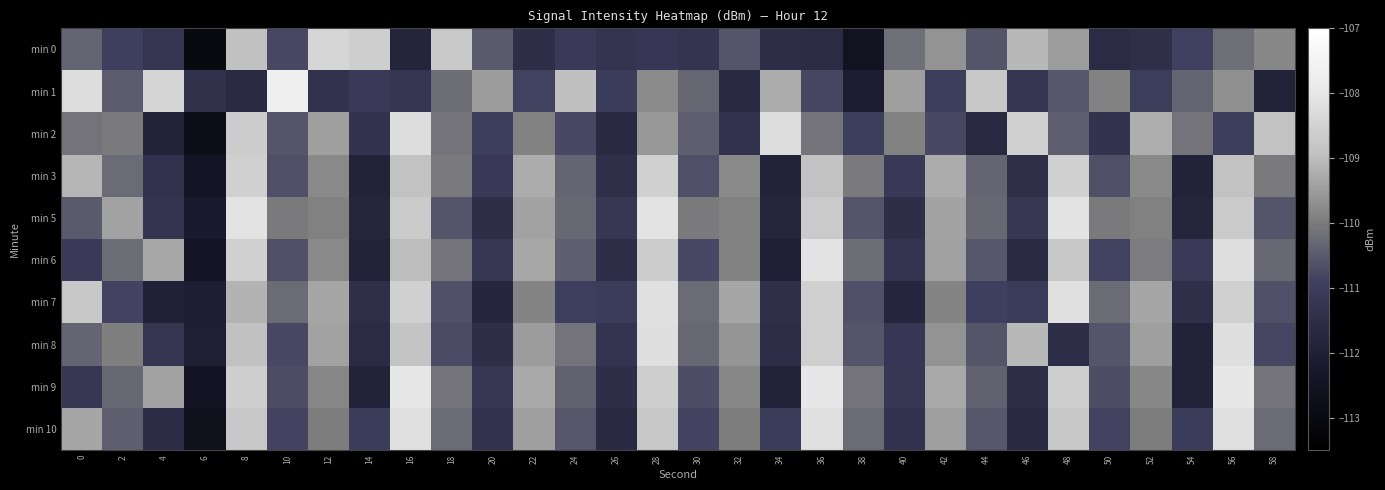

Reading left to right, transcribe all the data shown in this chart.

min 0: 0=-110.3	2=-110.9	4=-111.3	6=-113.0	8=-108.9	10=-110.8	12=-108.4	14=-108.6	16=-111.8	18=-108.7	20=-110.5	22=-111.5	24=-111.1	26=-111.3	28=-111.2	30=-111.3	32=-110.6	34=-111.5	36=-111.6	38=-112.6	40=-110.2	42=-109.6	44=-110.6	46=-109.1	48=-109.5	50=-111.6	52=-111.5	54=-110.9	56=-110.2	58=-109.8
min 1: 0=-108.2	2=-110.5	4=-108.5	6=-111.4	8=-111.6	10=-107.7	12=-111.4	14=-111.1	16=-111.2	18=-110.2	20=-109.5	22=-110.9	24=-108.9	26=-111.0	28=-109.8	30=-110.3	32=-111.7	34=-109.2	36=-110.8	38=-112.1	40=-109.5	42=-111.0	44=-108.8	46=-111.2	48=-110.5	50=-109.9	52=-111.0	54=-110.3	56=-109.7	58=-111.9
min 2: 0=-110.1	2=-110.0	4=-111.9	6=-112.8	8=-108.7	10=-110.6	12=-109.4	14=-111.3	16=-108.2	18=-110.1	20=-111.0	22=-109.9	24=-110.8	26=-111.7	28=-109.6	30=-110.4	32=-111.3	34=-108.2	36=-110.1	38=-111.0	40=-109.9	42=-110.8	44=-111.7	46=-108.6	48=-110.4	50=-111.3	52=-109.2	54=-110.1	56=-111.0	58=-108.9
min 3: 0=-109.1	2=-110.2	4=-111.3	6=-112.5	8=-108.6	10=-110.7	12=-109.8	14=-111.9	16=-108.9	18=-110.0	20=-111.1	22=-109.2	24=-110.3	26=-111.5	28=-108.6	30=-110.7	32=-109.8	34=-111.9	36=-108.9	38=-110.0	40=-111.1	42=-109.2	44=-110.3	46=-111.5	48=-108.6	50=-110.7	52=-109.8	54=-111.9	56=-108.9	58=-110.0
min 5: 0=-110.5	2=-109.4	4=-111.3	6=-112.2	8=-108.1	10=-110.0	12=-109.9	14=-111.8	16=-108.7	18=-110.6	20=-111.5	22=-109.4	24=-110.3	26=-111.2	28=-108.1	30=-110.0	32=-109.9	34=-111.8	36=-108.7	38=-110.6	40=-111.5	42=-109.4	44=-110.3	46=-111.2	48=-108.1	50=-110.0	52=-109.9	54=-111.8	56=-108.7	58=-110.6
min 6: 0=-111.1	2=-110.2	4=-109.3	6=-112.4	8=-108.6	10=-110.7	12=-109.8	14=-111.9	16=-109.0	18=-110.1	20=-111.2	22=-109.3	24=-110.4	26=-111.5	28=-108.7	30=-110.8	32=-109.9	34=-112.0	36=-108.1	38=-110.2	40=-111.3	42=-109.4	44=-110.5	46=-111.6	48=-108.8	50=-110.9	52=-110.0	54=-111.1	56=-108.2	58=-110.3
min 7: 0=-108.8	2=-110.8	4=-112.0	6=-112.0	8=-109.2	10=-110.2	12=-109.3	14=-111.5	16=-108.5	18=-110.7	20=-111.8	22=-109.8	24=-111.0	26=-111.0	28=-108.2	30=-110.2	32=-109.3	34=-111.5	36=-108.5	38=-110.7	40=-111.8	42=-109.8	44=-111.0	46=-111.0	48=-108.2	50=-110.2	52=-109.3	54=-111.5	56=-108.5	58=-110.7
min 8: 0=-110.3	2=-109.9	4=-111.3	6=-112.0	8=-108.9	10=-110.8	12=-109.4	14=-111.6	16=-108.8	18=-110.7	20=-111.5	22=-109.5	24=-110.1	26=-111.3	28=-108.2	30=-110.3	32=-109.6	34=-111.5	36=-108.6	38=-110.6	40=-111.2	42=-109.6	44=-110.6	46=-109.1	48=-111.5	50=-110.6	52=-109.5	54=-111.9	56=-108.2	58=-110.8
min 9: 0=-111.2	2=-110.3	4=-109.4	6=-112.5	8=-108.6	10=-110.7	12=-109.8	14=-111.9	16=-108.0	18=-110.1	20=-111.2	22=-109.3	24=-110.4	26=-111.5	28=-108.6	30=-110.7	32=-109.8	34=-111.9	36=-108.0	38=-110.1	40=-111.2	42=-109.3	44=-110.4	46=-111.5	48=-108.6	50=-110.7	52=-109.8	54=-111.9	56=-108.0	58=-110.1
min 10: 0=-109.3	2=-110.5	4=-111.5	6=-112.7	8=-108.8	10=-110.8	12=-110.0	14=-111.0	16=-108.2	18=-110.2	20=-111.3	22=-109.5	24=-110.5	26=-111.7	28=-108.8	30=-110.8	32=-110.0	34=-111.0	36=-108.2	38=-110.2	40=-111.3	42=-109.5	44=-110.5	46=-111.7	48=-108.8	50=-110.8	52=-110.0	54=-111.0	56=-108.2	58=-110.2